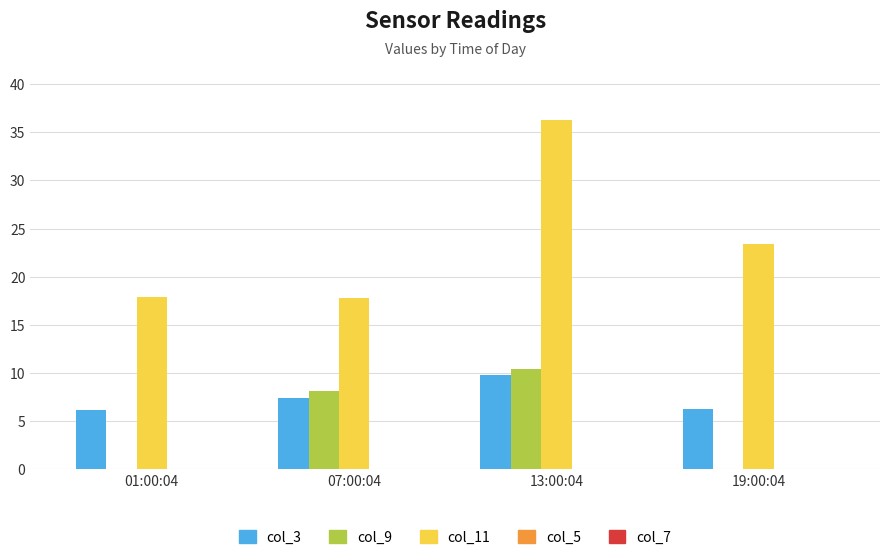

Which series has the largest total across all categories?

col_11